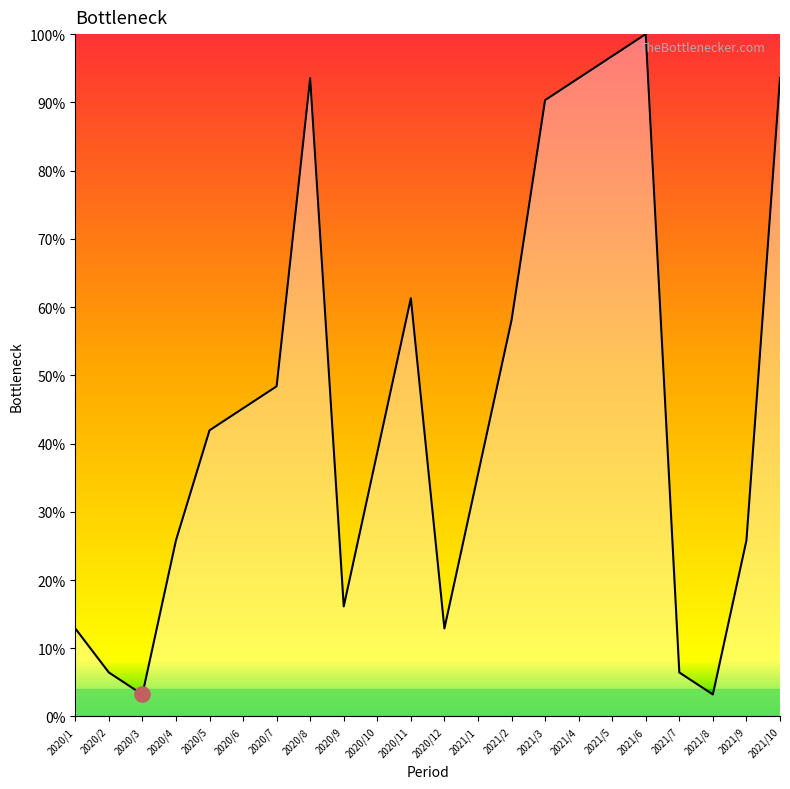

Which has a higher value, 2020/3 or 2021/1?

2021/1